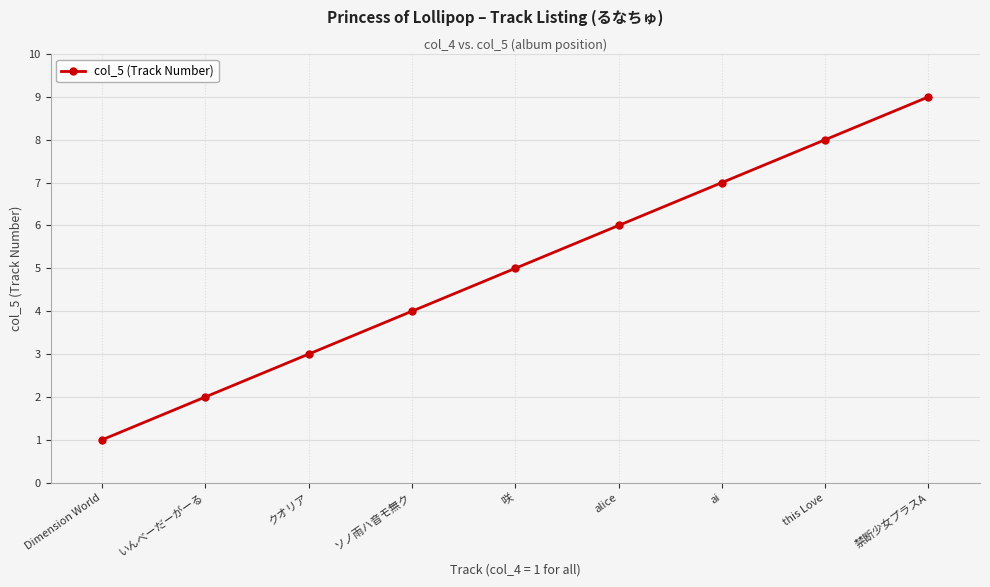

What is the label of the 9th point from the left?

禁断少女プラスA